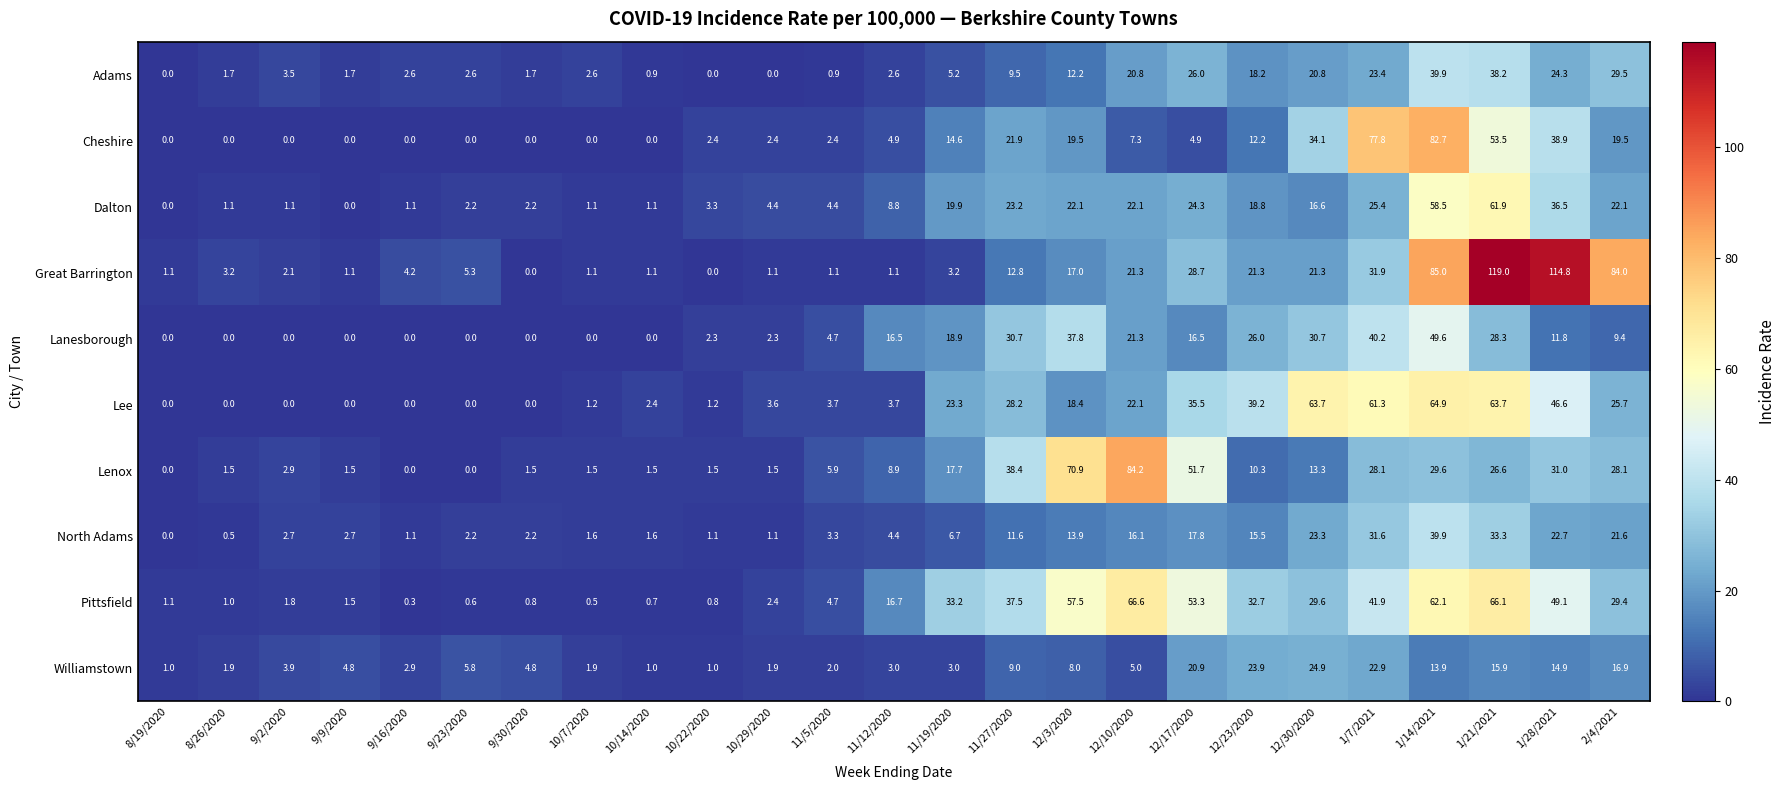

The value of Dalton at 1/14/2021 is 16.5. True or false?

False